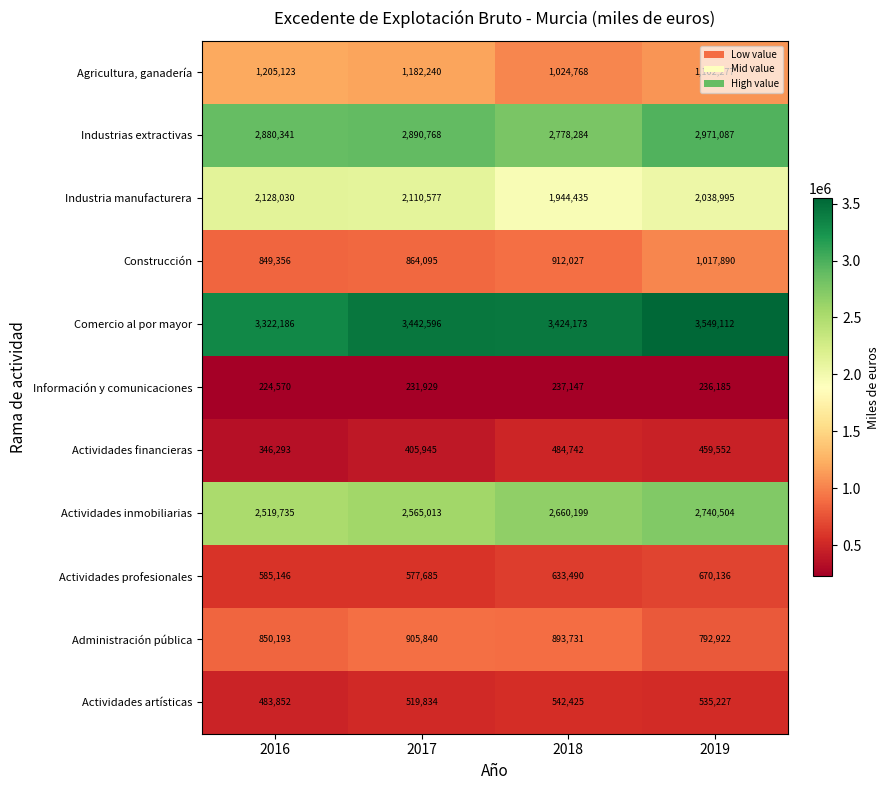

What is the sum of all Construcción values?

3643368